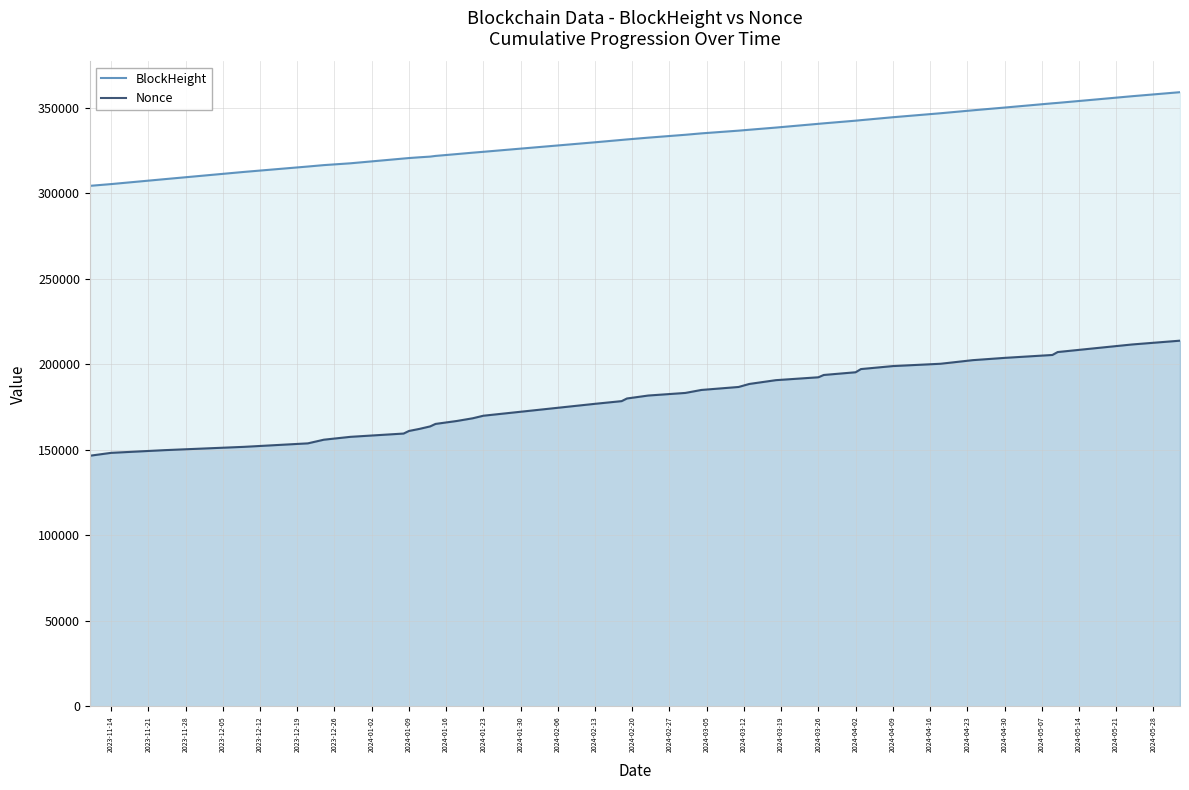

List the series in order of their peak value, lowest first.

Nonce, BlockHeight